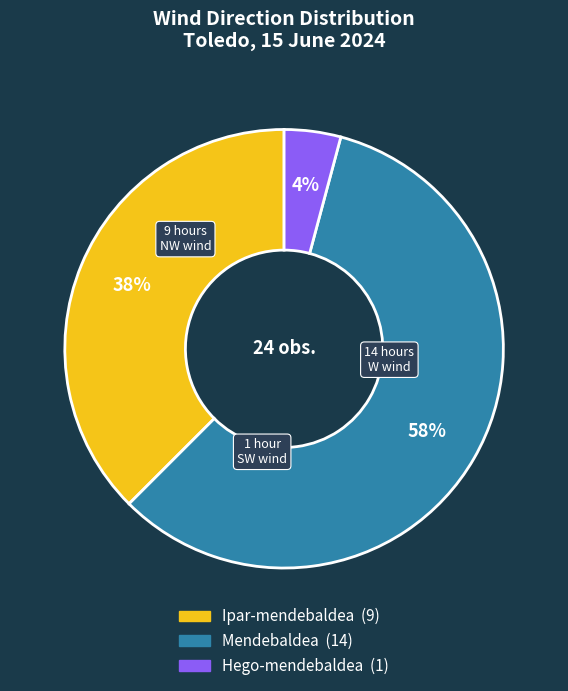

Which has a higher value, Mendebaldea or Ipar-mendebaldea?

Mendebaldea